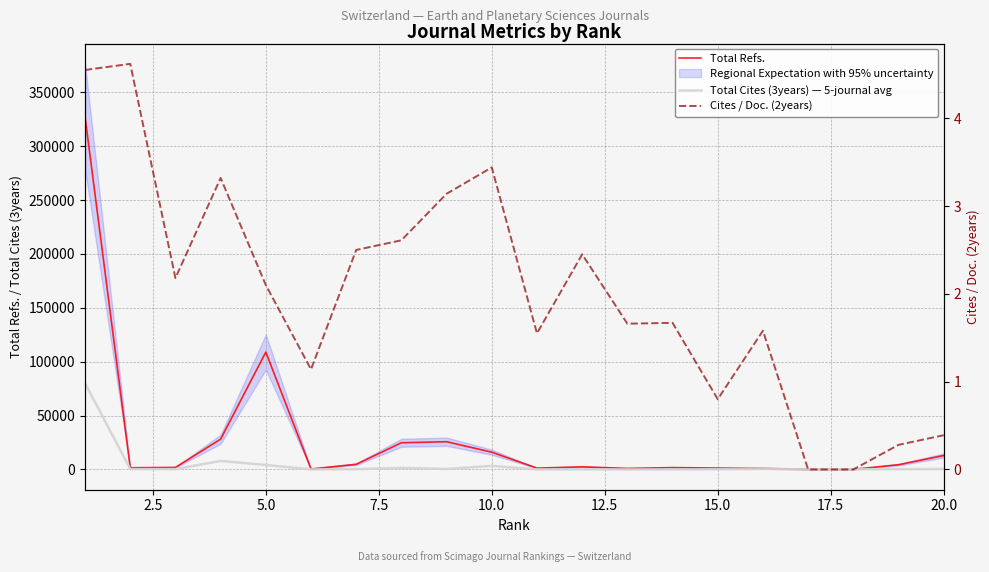

Which series has the widest spread of values?

Total Refs.